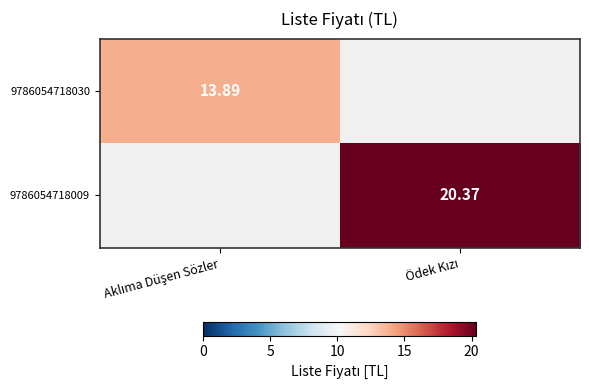

What value does the 9786054718009 series have at Ödek Kızı?

20.4